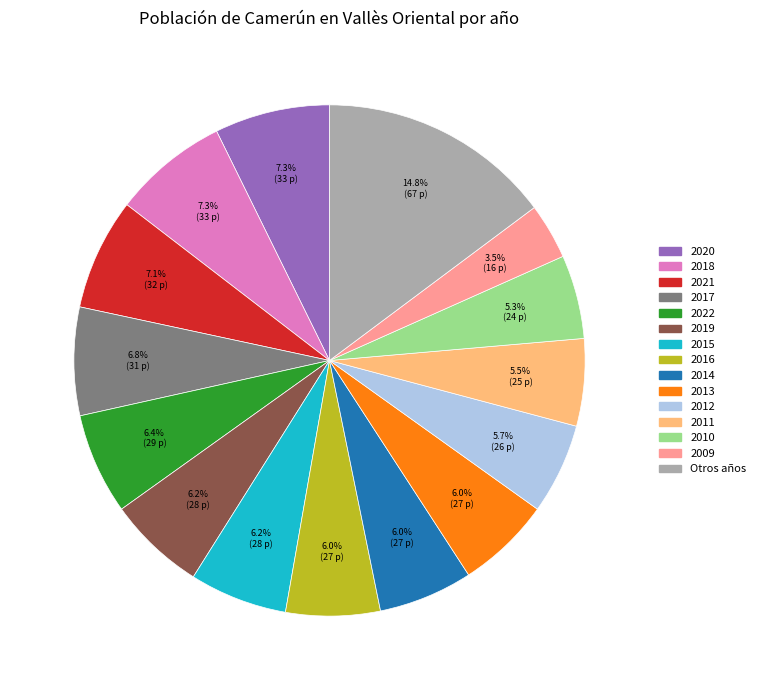

Is there any slice that represents more than half of the pie?

No